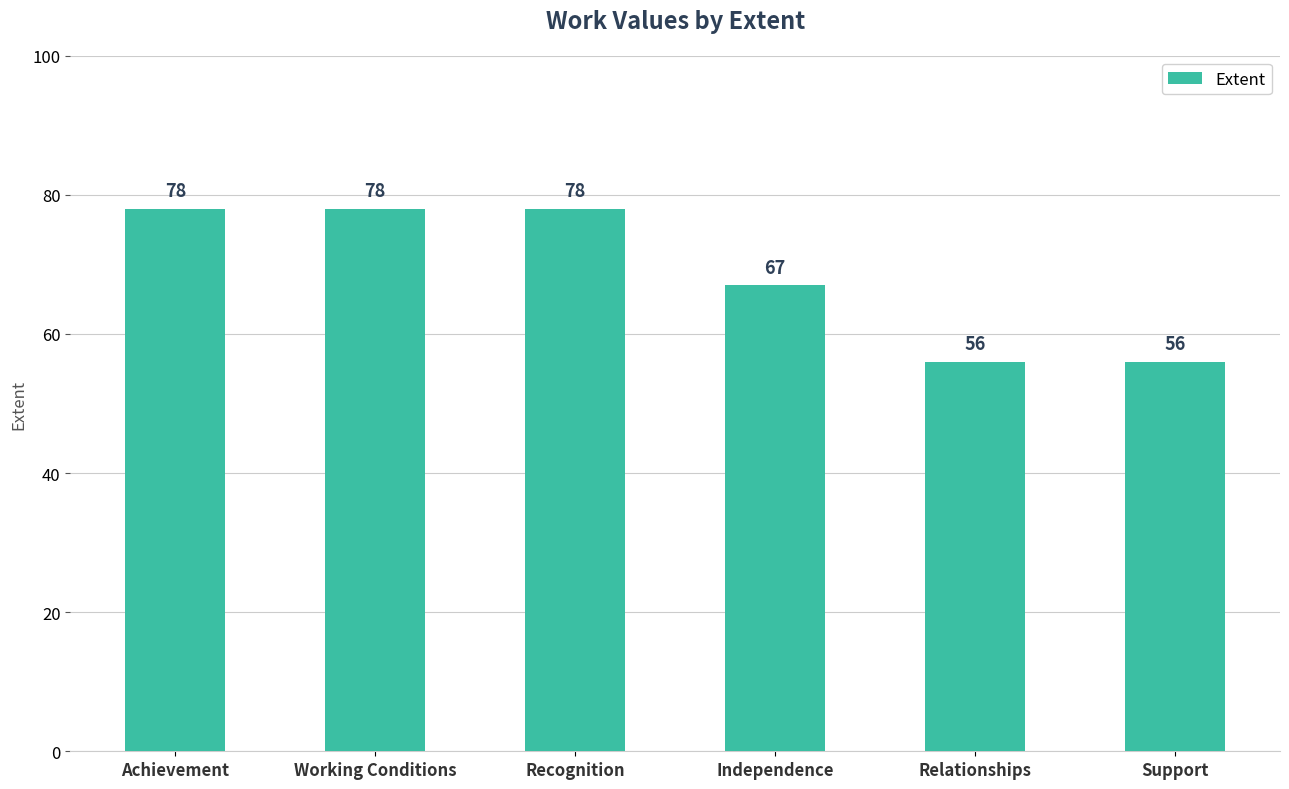

What is the label of the 2nd bar from the right?

Relationships